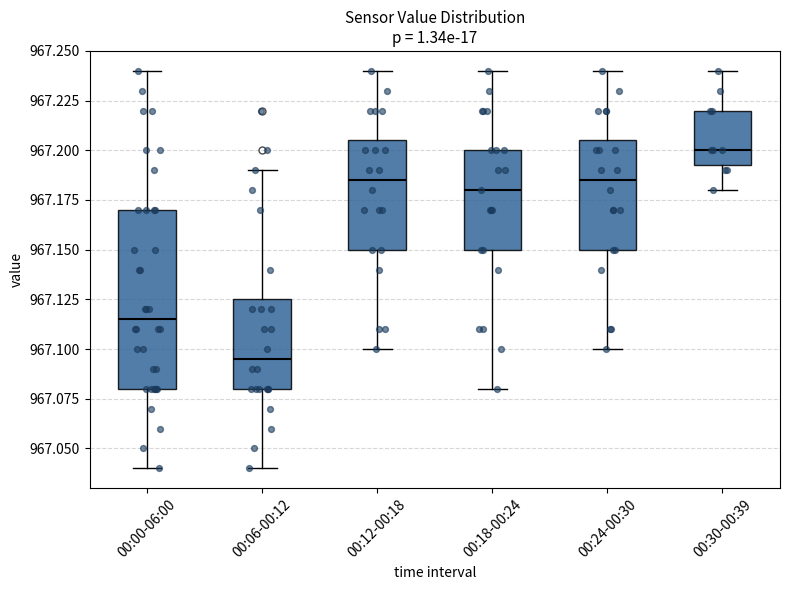

Reading left to right, read every box against the y-axis: the position of its median line, the range the box covers, and the ends of its whiskers. The values are not printed on the chart, so give them approximately, as read against the axis.

00:00-06:00: median 967.115, box 967.080 to 967.170, whiskers 967.040 to 967.240
00:06-00:12: median 967.095, box 967.080 to 967.125, whiskers 967.040 to 967.190
00:12-00:18: median 967.185, box 967.150 to 967.205, whiskers 967.100 to 967.240
00:18-00:24: median 967.180, box 967.150 to 967.200, whiskers 967.080 to 967.240
00:24-00:30: median 967.185, box 967.150 to 967.205, whiskers 967.100 to 967.240
00:30-00:39: median 967.200, box 967.195 to 967.220, whiskers 967.180 to 967.240